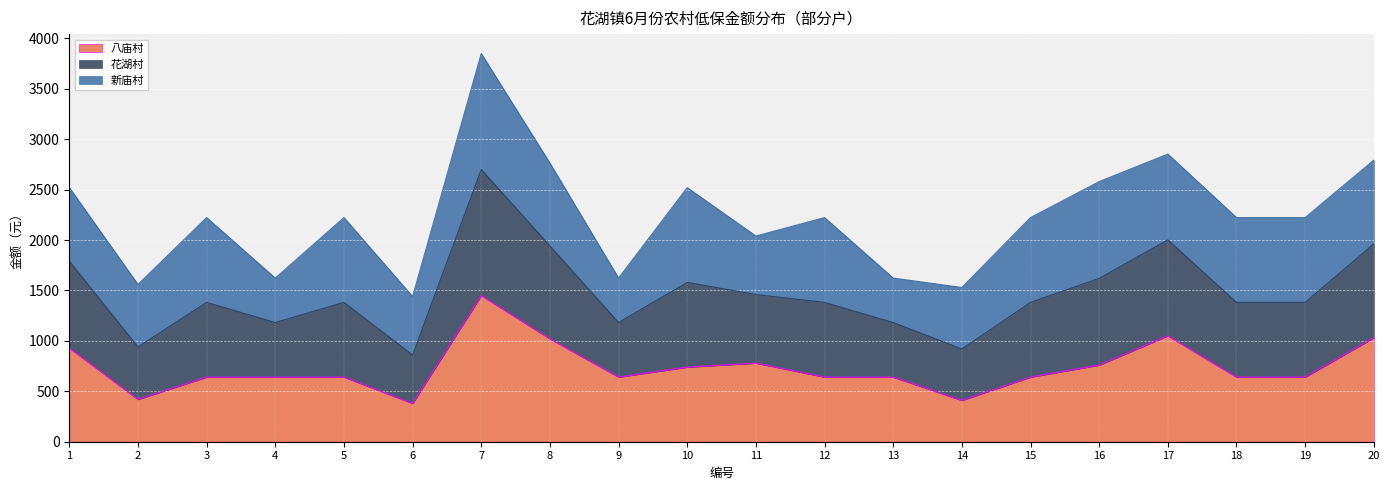

At which category is the sum across all series the highest?

7